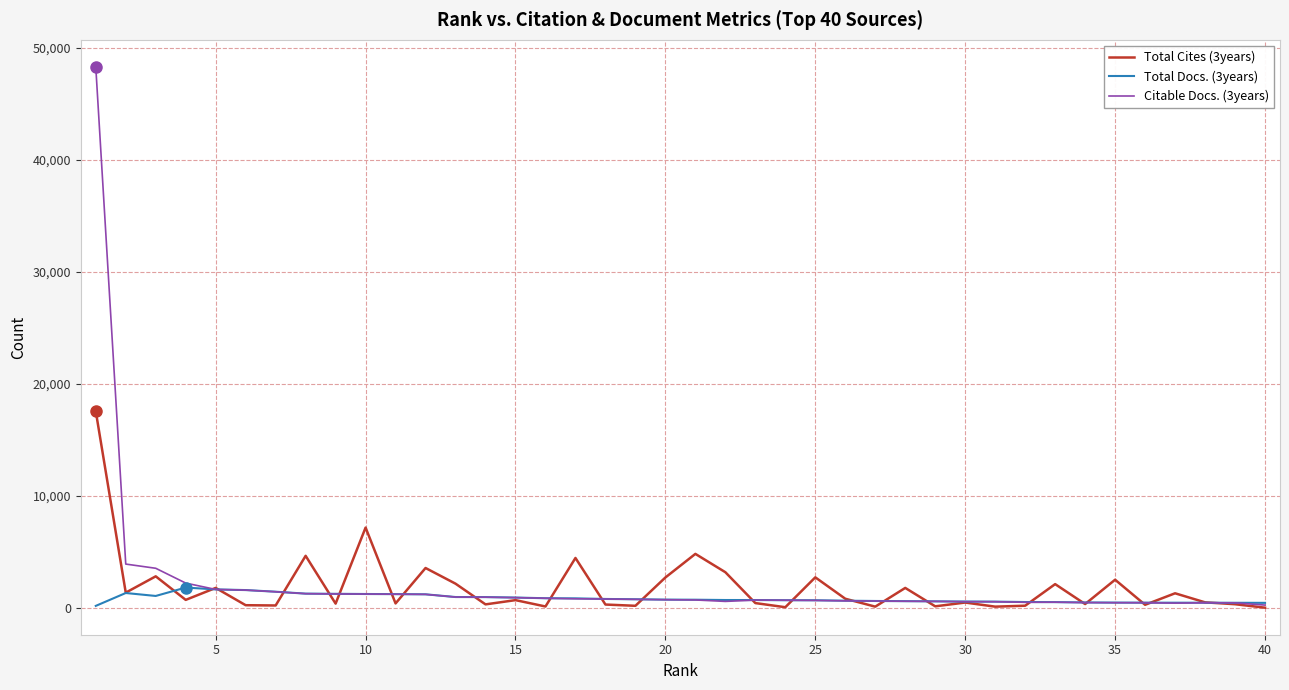

What is the maximum value shown in the chart?

48310